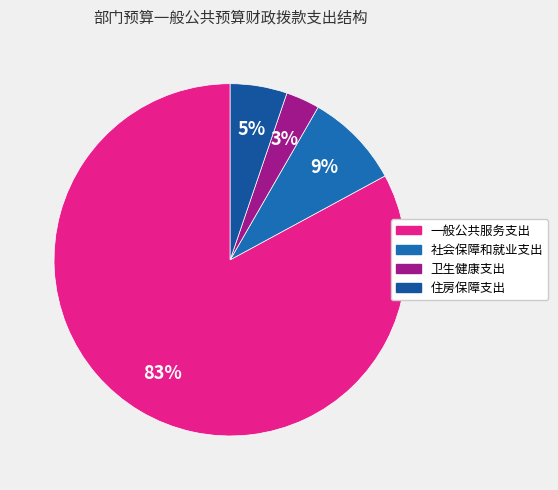

Do 社会保障和就业支出 and 卫生健康支出 together represent more than half of the pie?

No